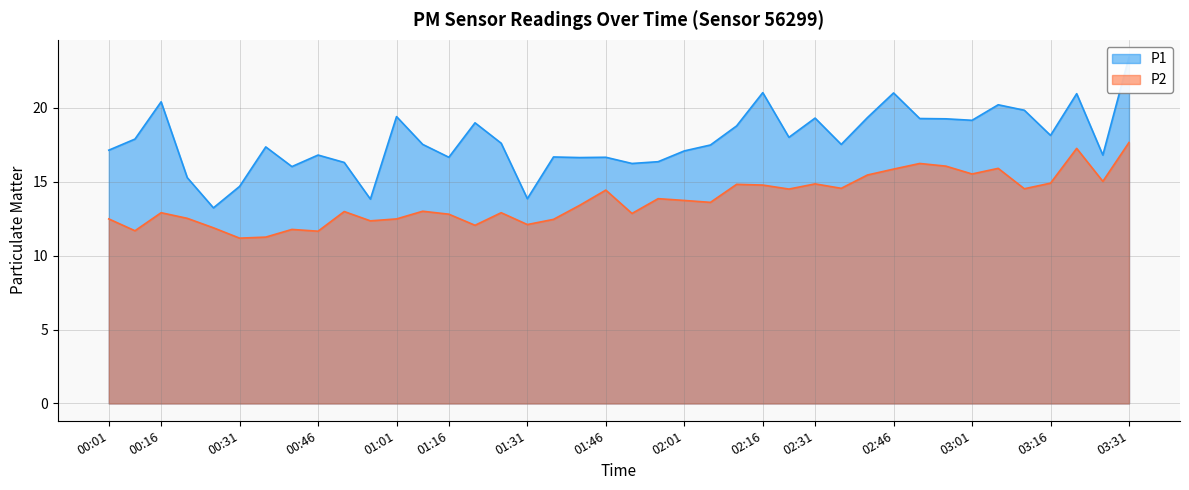

Is the value of P2 at 03:31 greater than the value of P1 at 02:31?

No